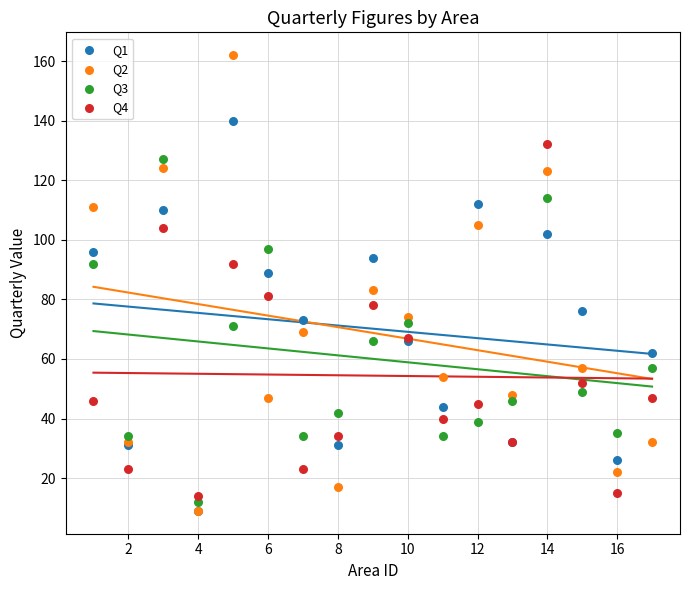

Across all series, what Y value is closest to 85?

83